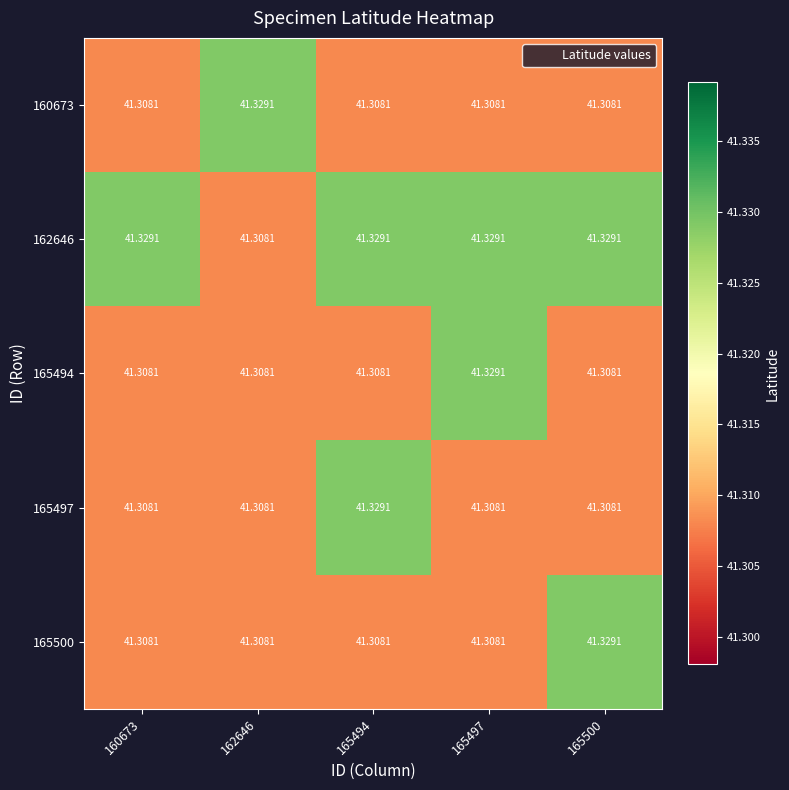

Is the value of 162646 at 165497 greater than the value of 160673 at 160673?

Yes